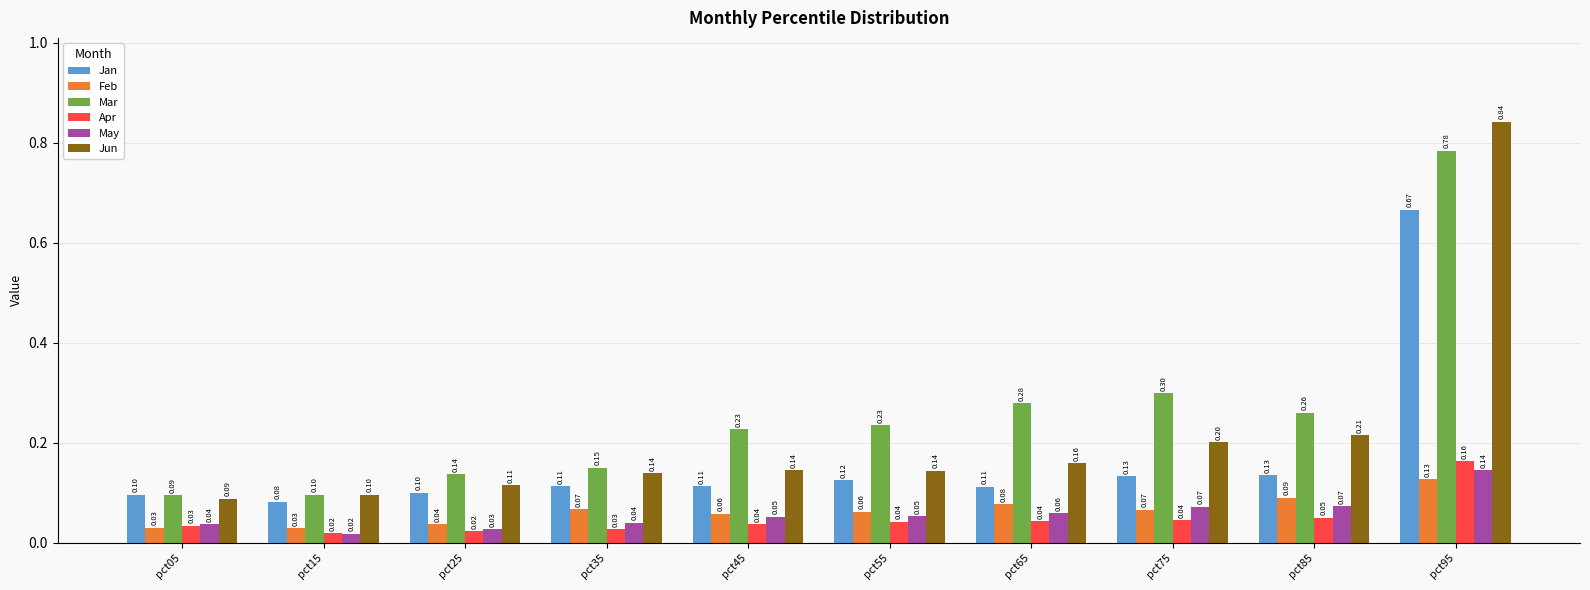

Which series changed the most between pct45 and pct75?

Mar